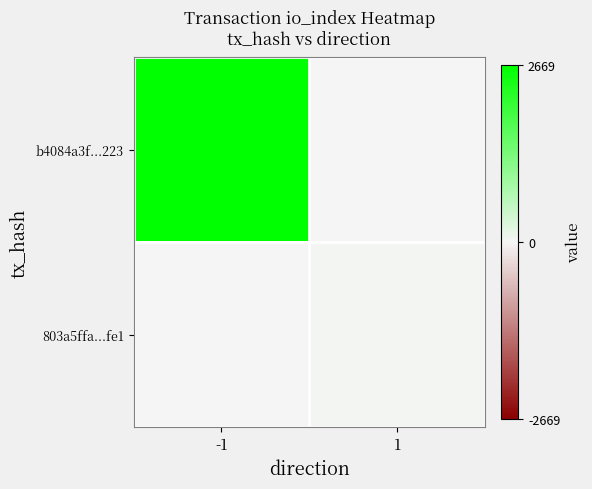

What is the total value across all series at -1?

2669